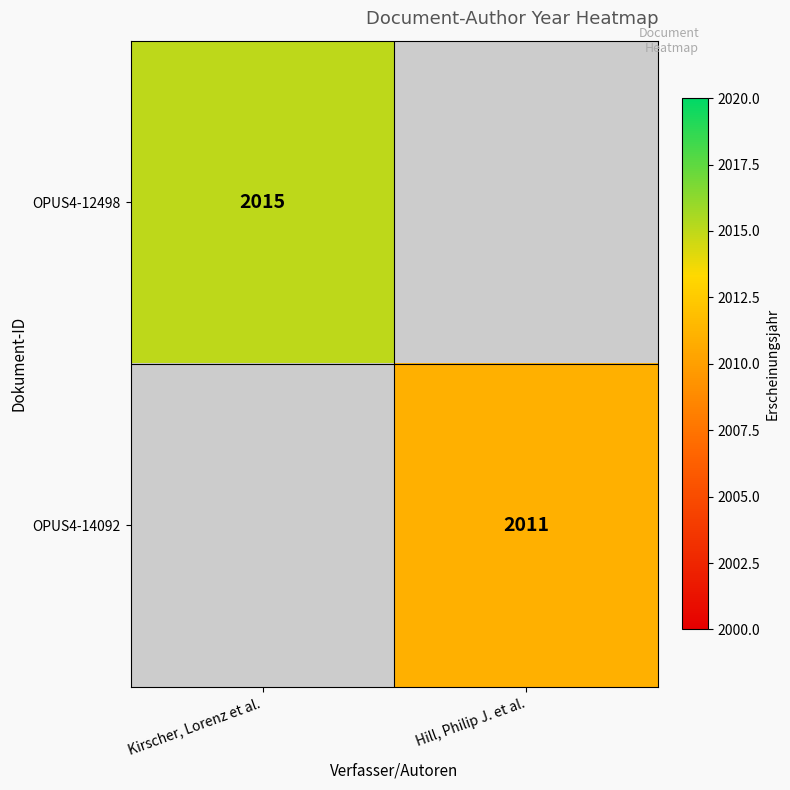

Count the number of data series in this chart.

2